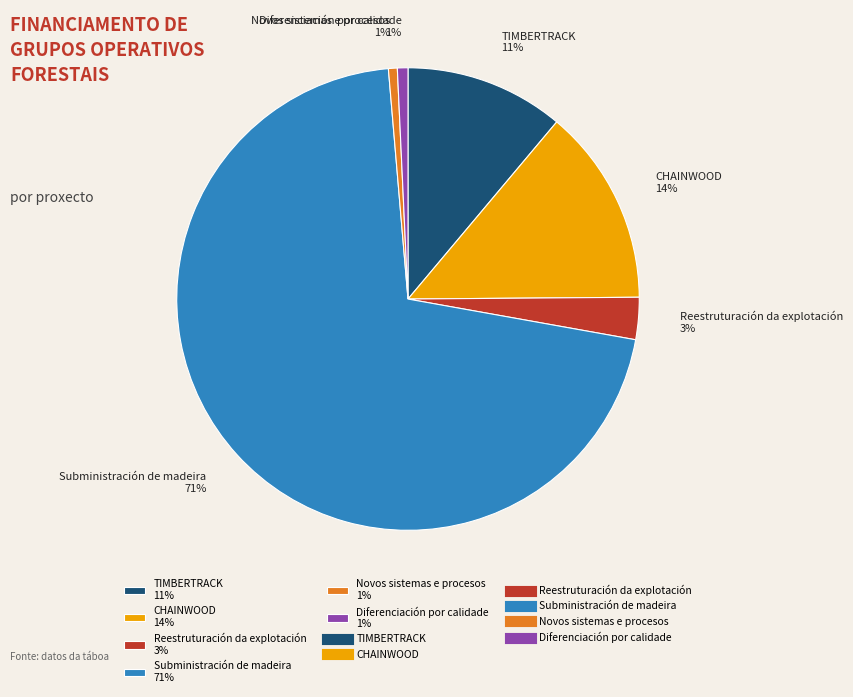

Which has a higher value, CHAINWOOD or Novos sistemas e procesos?

CHAINWOOD